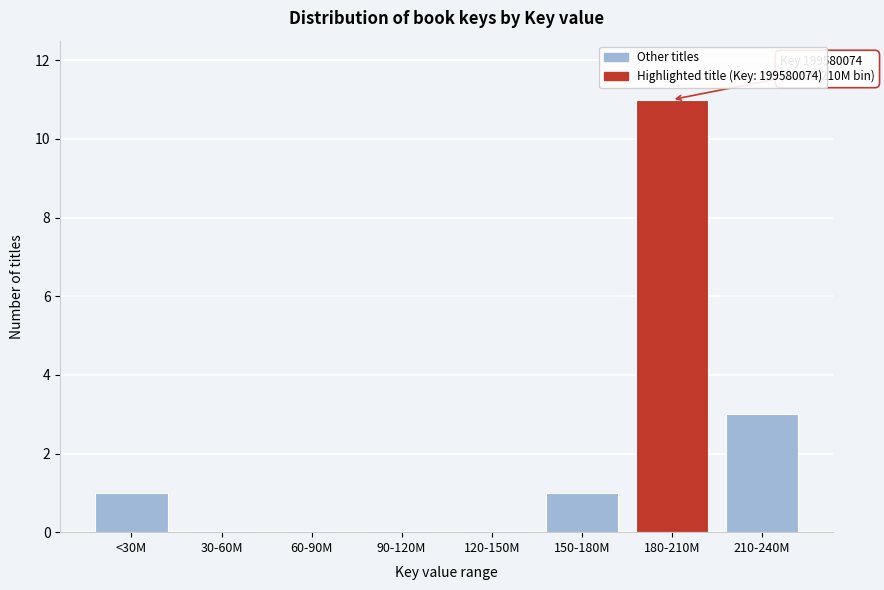

Reading left to right, extract all data points from this chart.

<30M=1	30-60M=0	60-90M=0	90-120M=0	120-150M=0	150-180M=1	180-210M=11	210-240M=3